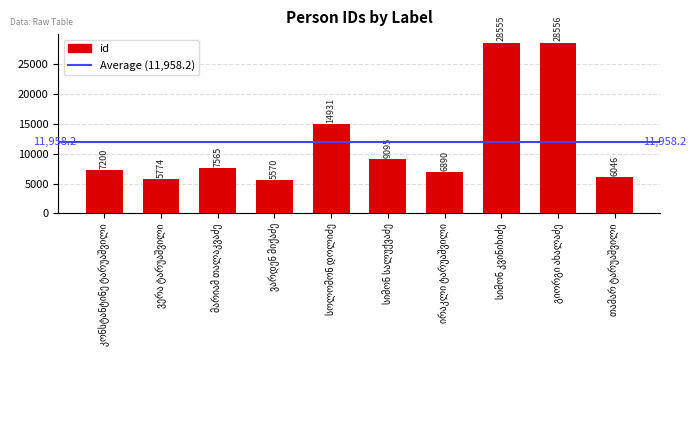

What is the difference between the maximum and minimum values?

22986